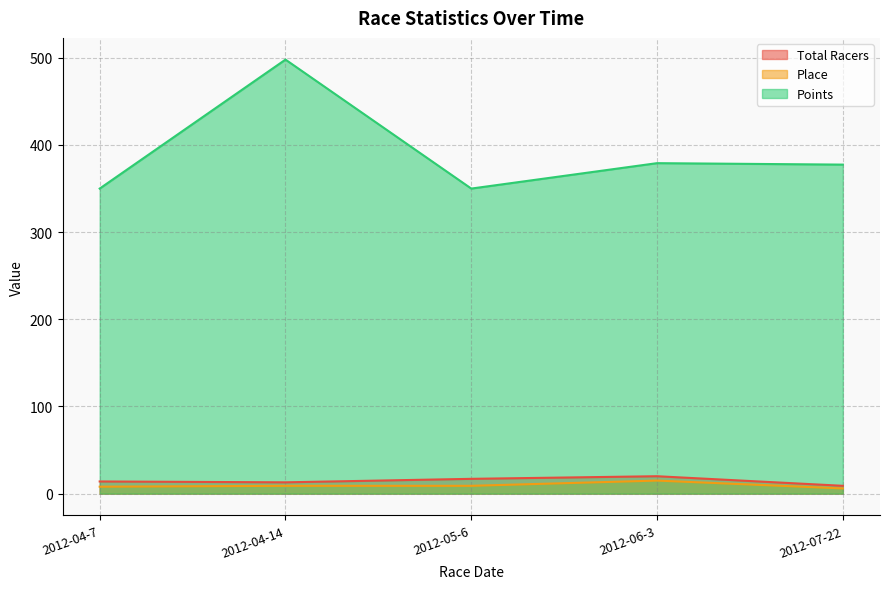

At which category is the sum across all series the highest?

2012-04-14